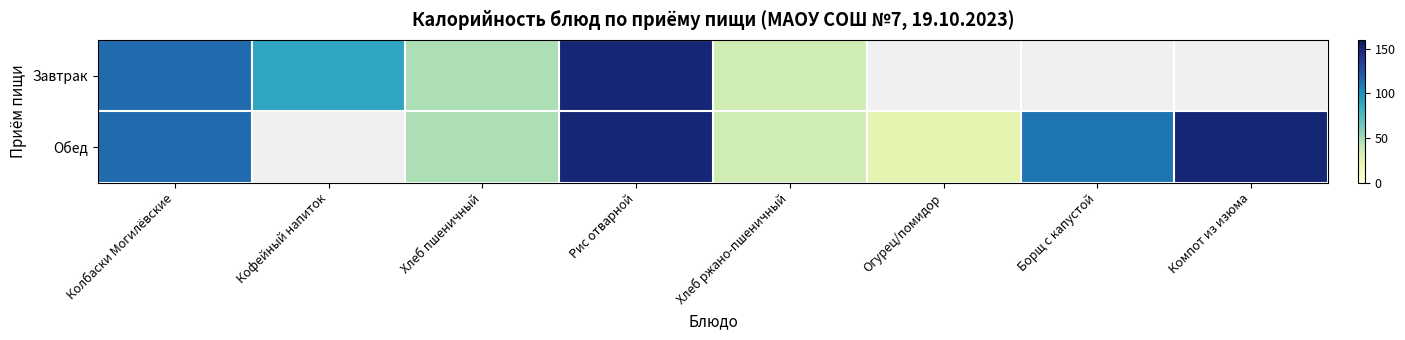

Is the value of Обед at Хлеб ржано-пшеничный greater than the value of Завтрак at Колбаски Могилёвские?

No